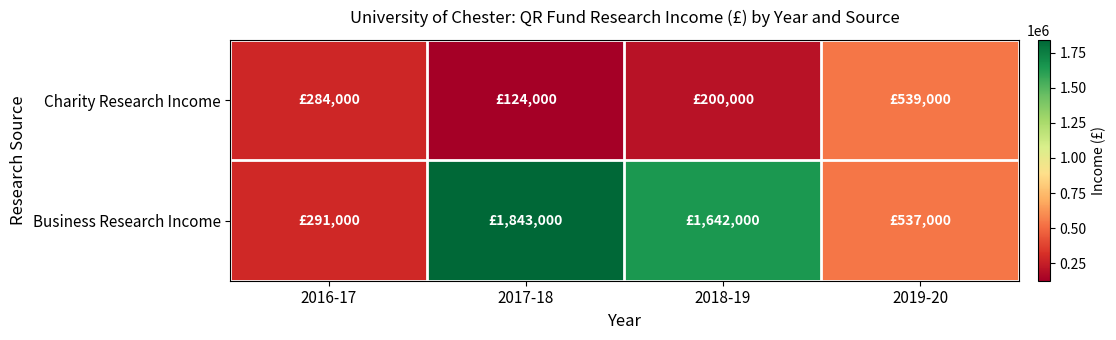

Which series has the largest total across all categories?

Business Research Income